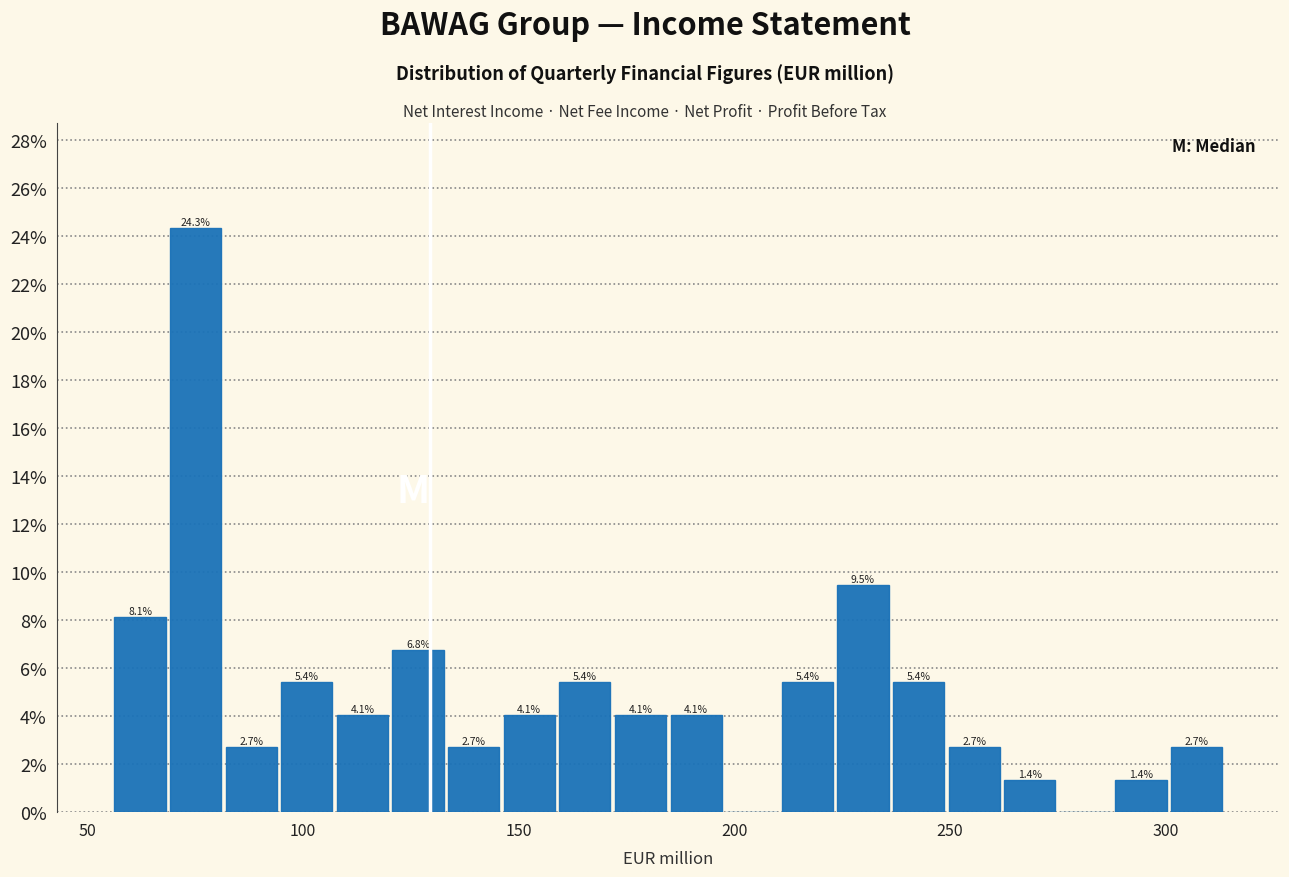

Around what value on the x-axis is the tallest bar? Give the approximate position of its centre, as read against the axis.

75